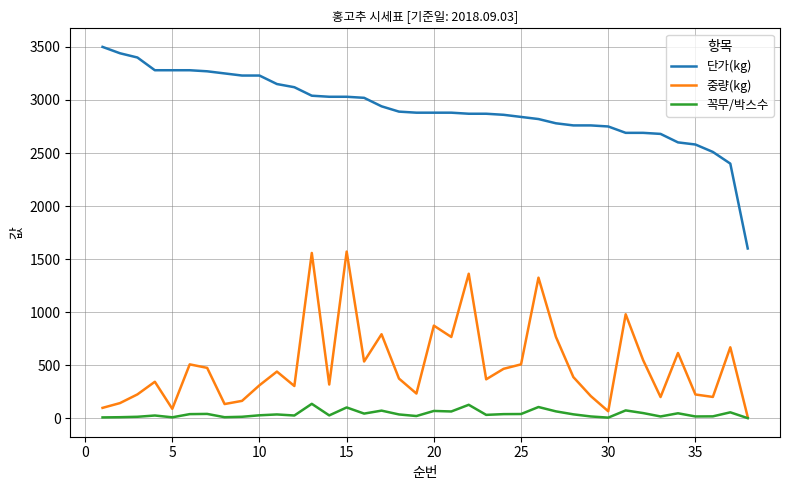

Rank the series by their maximum value, from highest to lowest.

단가(kg), 중량(kg), 꼭무/박스수